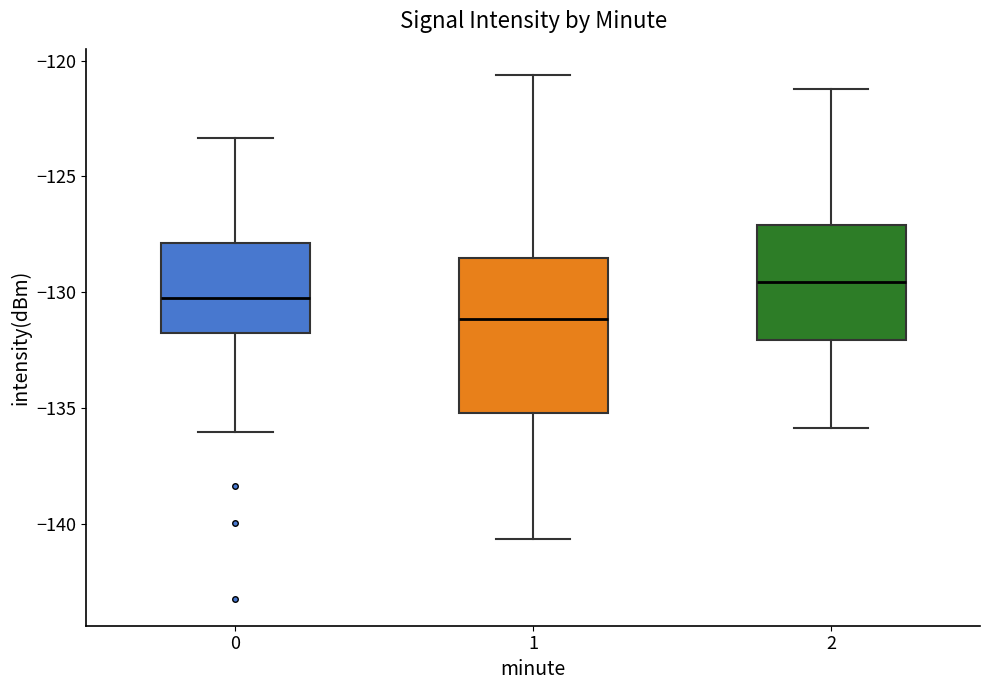

Where is the upper edge of the box at x = 2 on the y-axis? The values are not printed on the chart, so give them approximately, as read against the axis.

-127.0